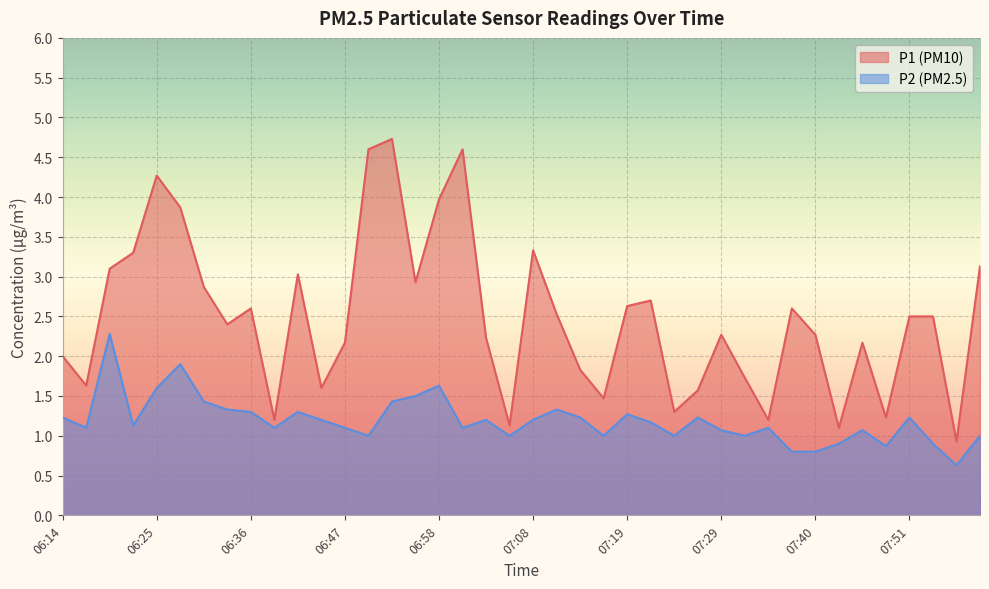

True or false: P2 and P1 intersect in this chart.

False